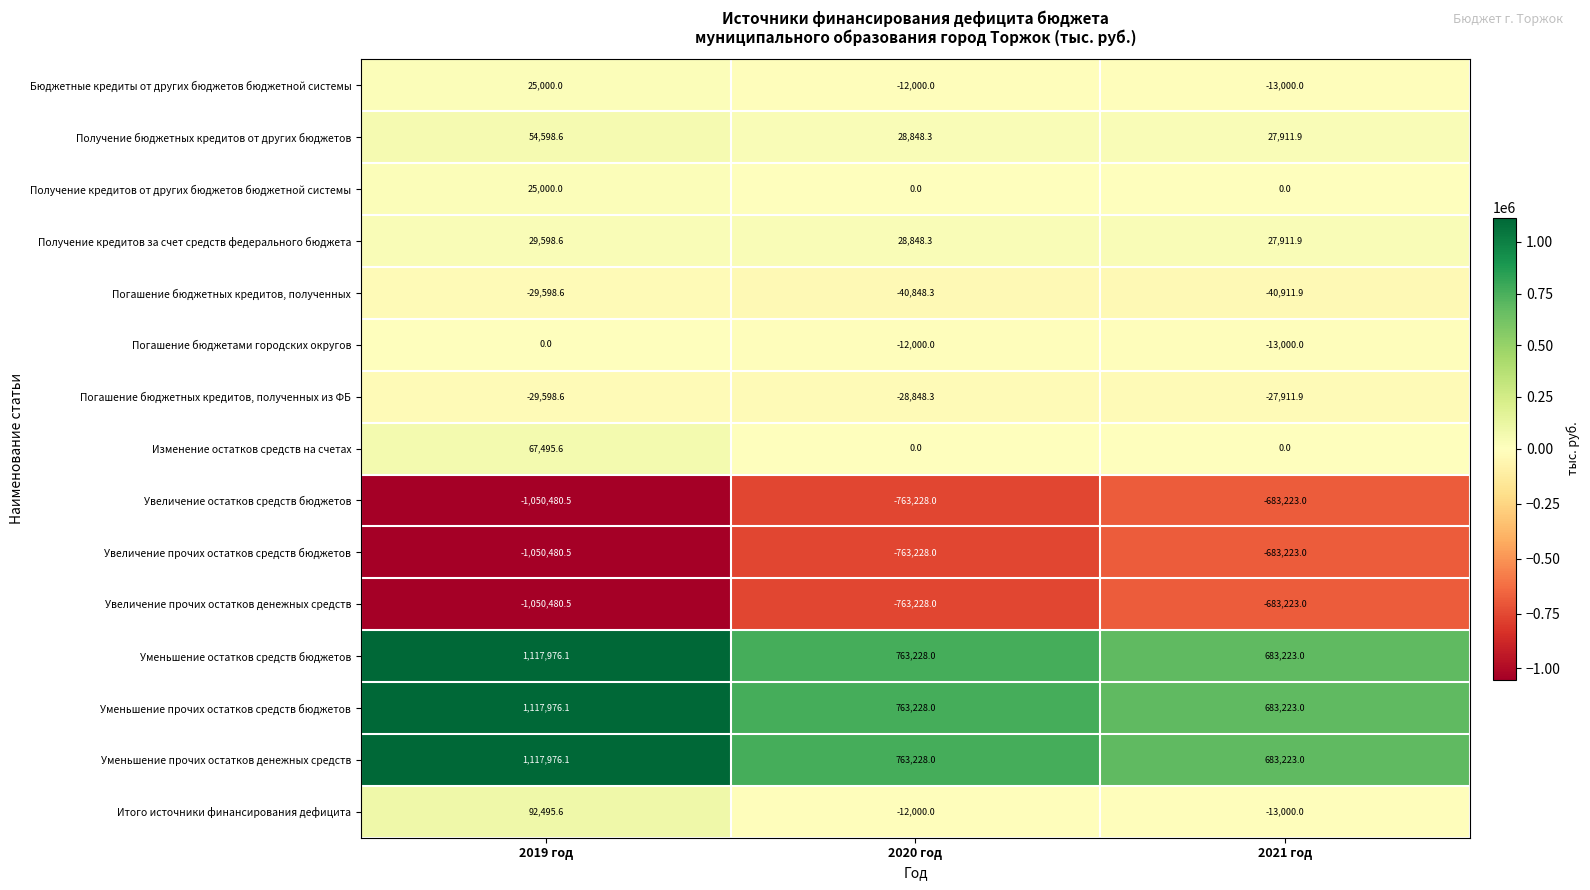

What is the average value of the Погашение бюджетных кредитов, полученных из ФБ series?

-28786.3